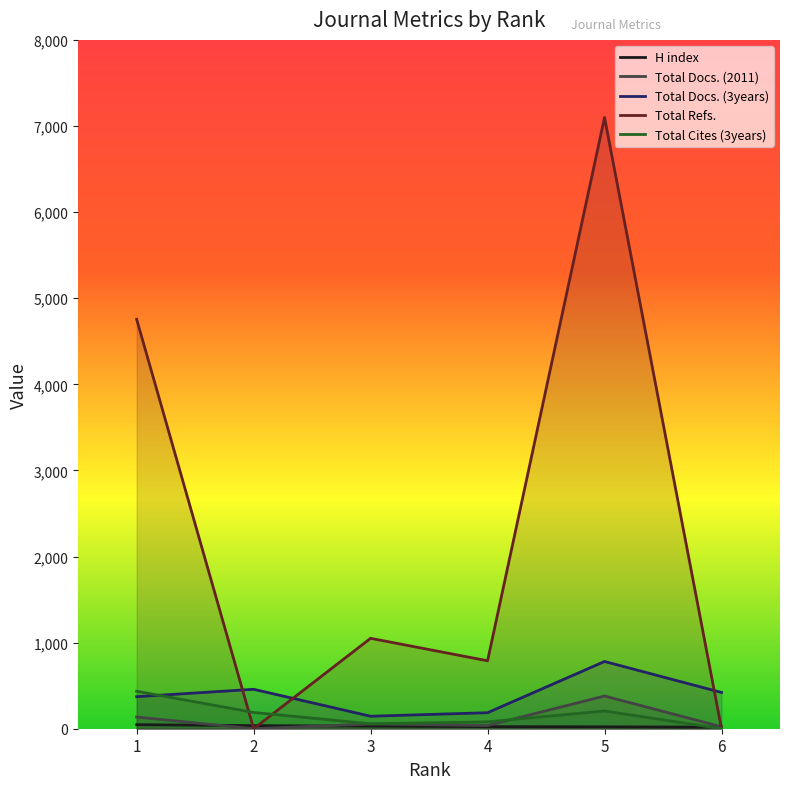

What value does the Total Cites (3years) series have at 2, to the nearest 10?

190